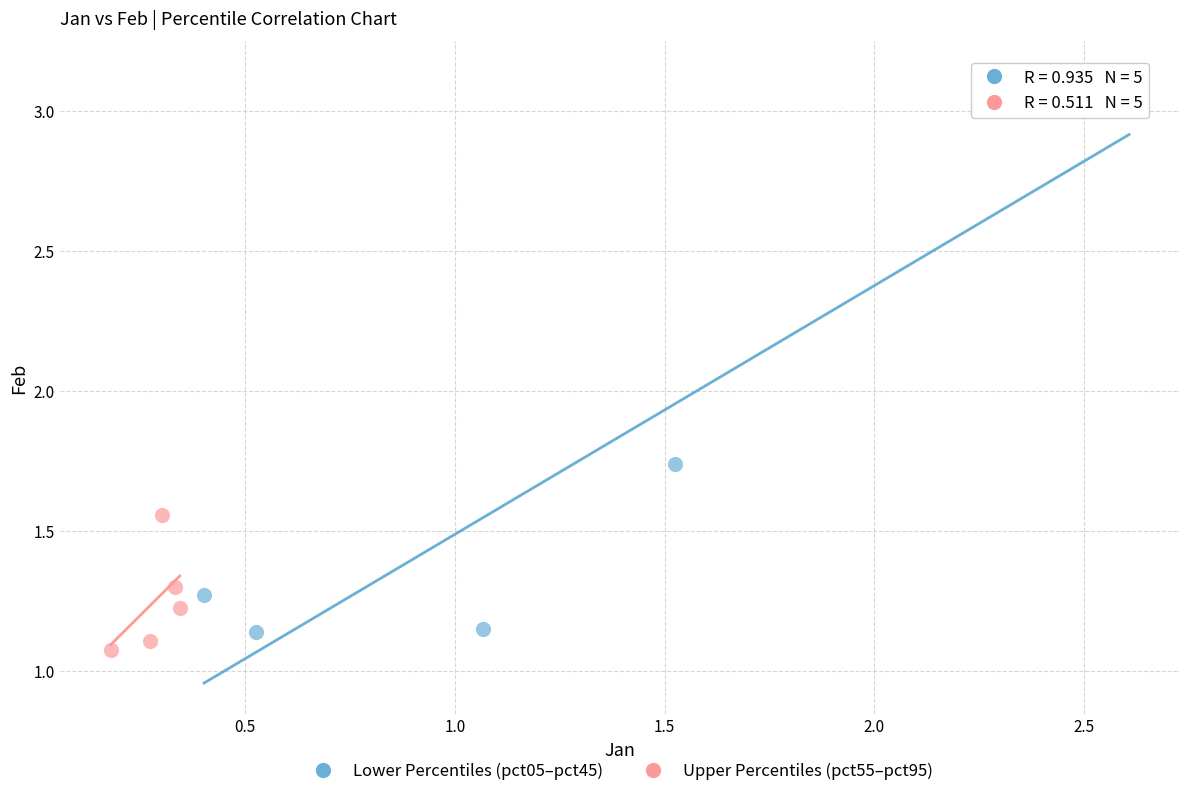

Which series has the widest spread of Y values?

Lower Percentiles (pct05–pct45)